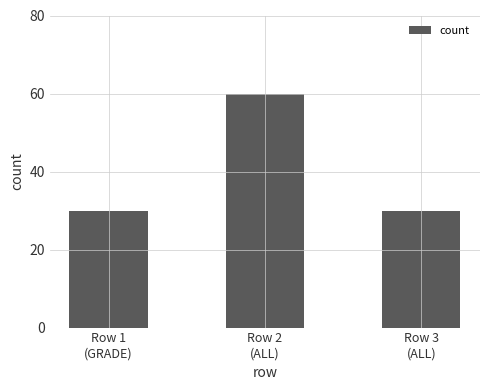

What position from the right is Row 3
(ALL)?

1